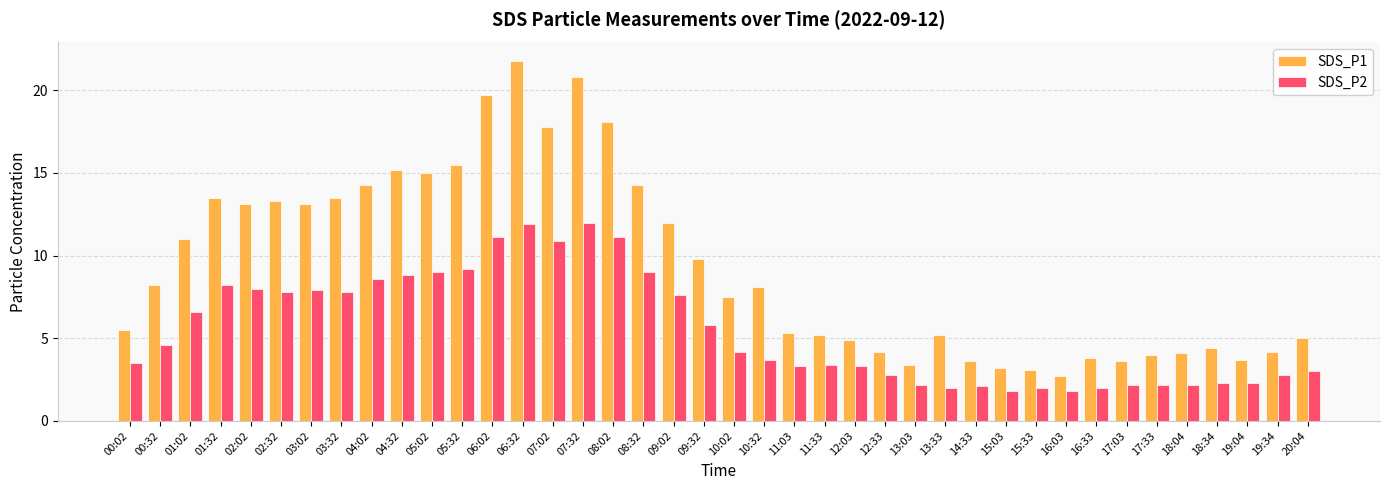

Which series has the widest spread of values?

SDS_P1